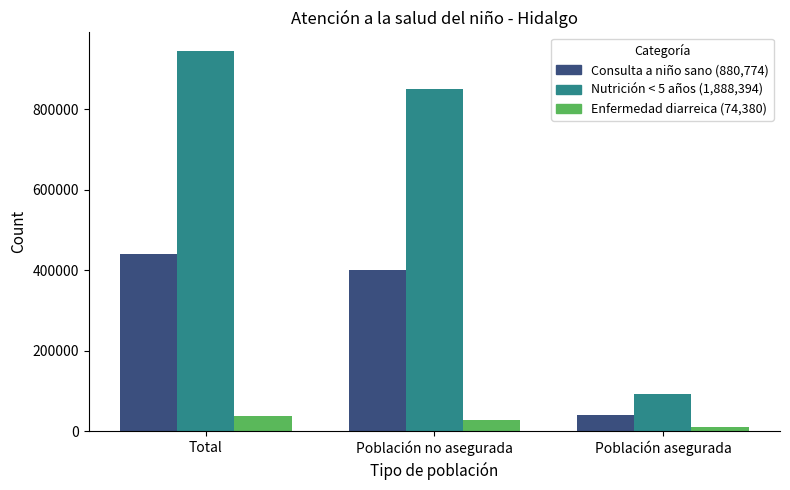

At which category is the sum across all series the highest?

Total